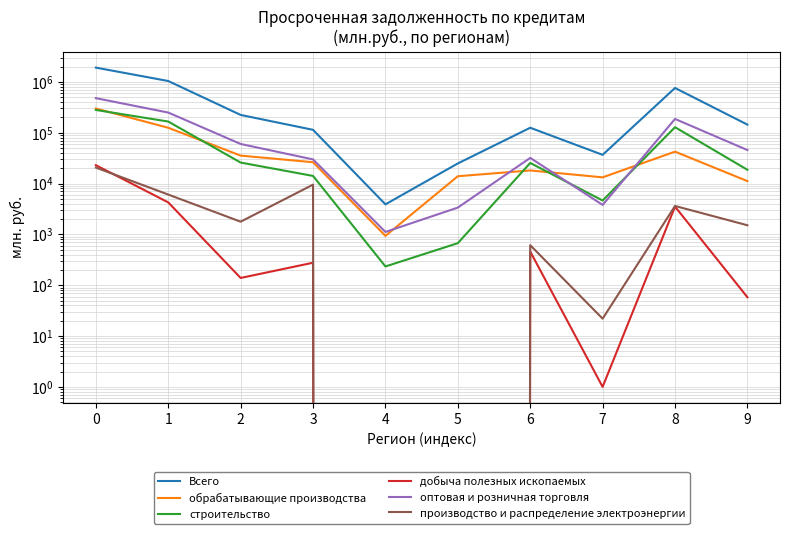

How many interior local valleys does the производство и распределение электроэнергии series have?

2